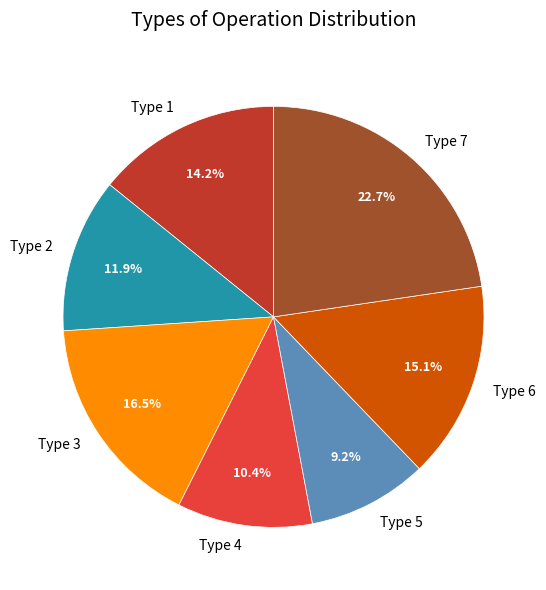

Is there any slice that represents more than half of the pie?

No